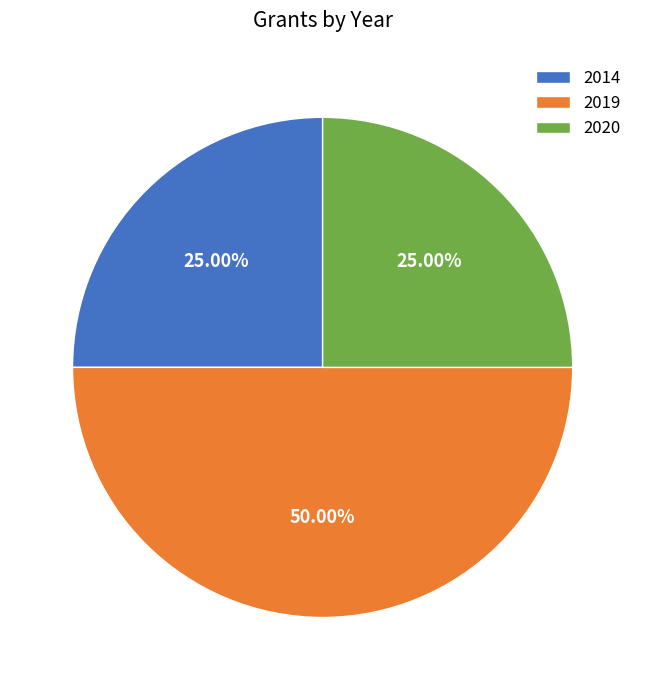

Does 2020 account for over 50% of the chart?

No